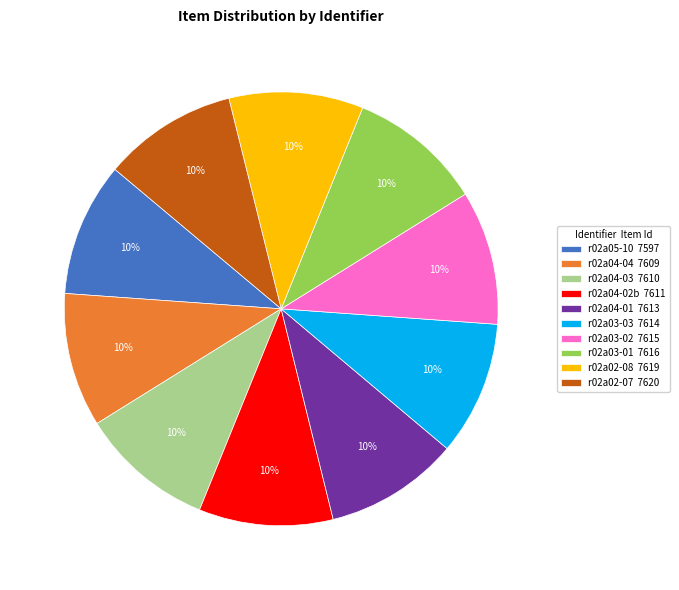

What is the ratio of the value at r02a04-01 7613 to the value at r02a02-08 7619?

1.0